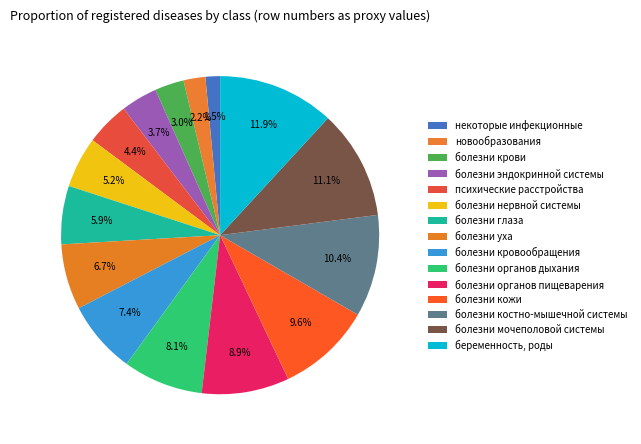

How many segments does this pie chart have?

15